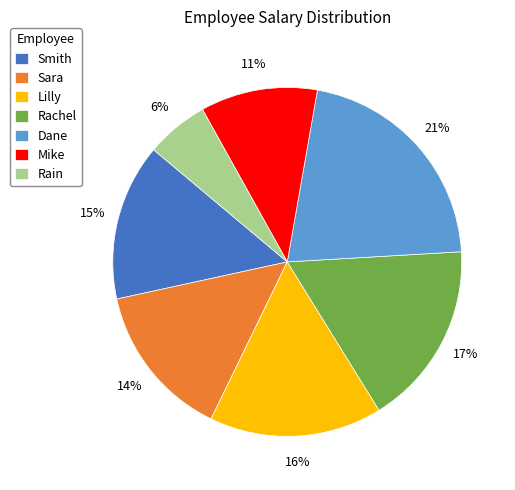

Combined, do Dane and Sara account for over 50%?

No